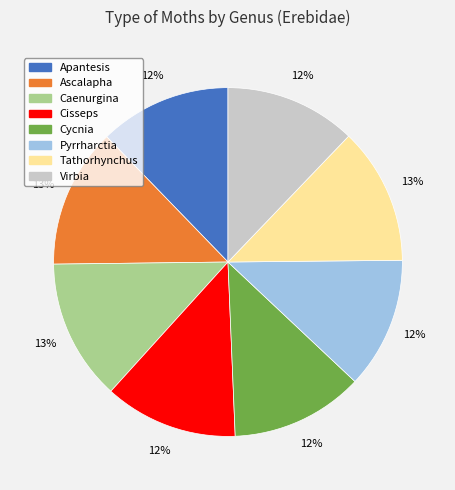

What percentage is the Pyrrharctia slice, to the nearest percent?

12%